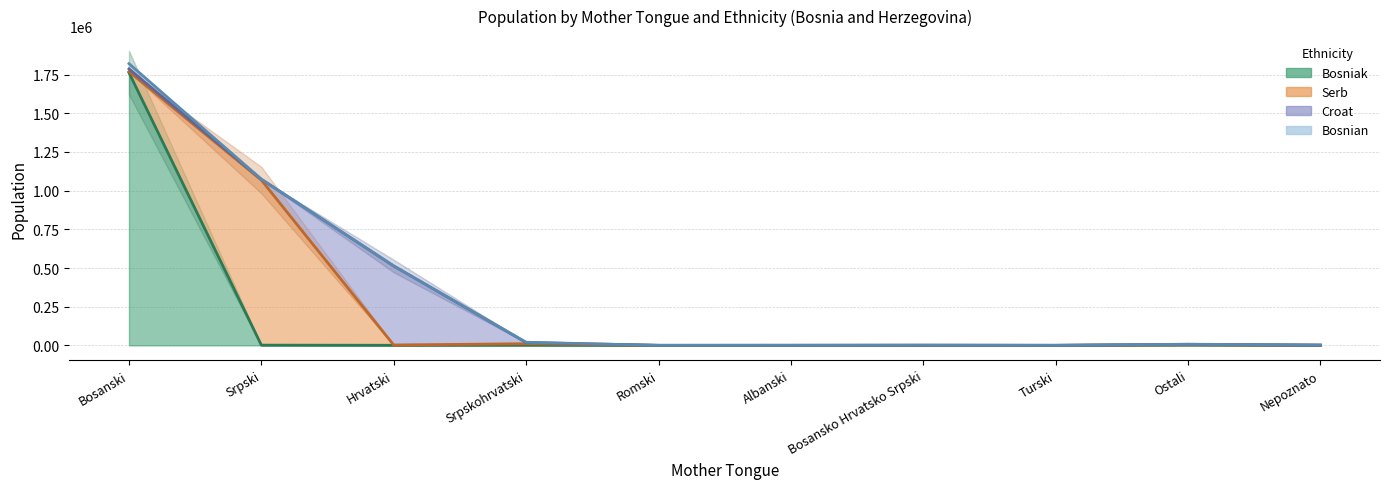

Does the chart have visible grid lines?

Yes